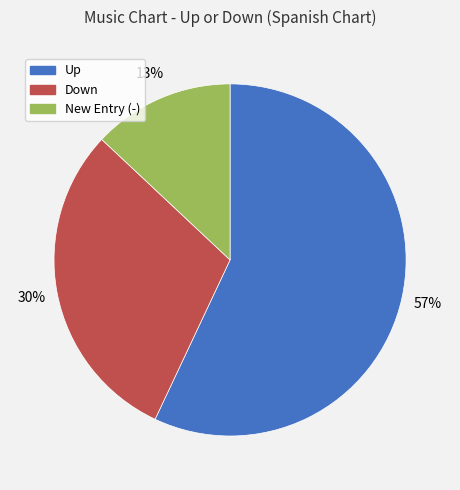

To the nearest percent, what is the average slice percentage?

33%